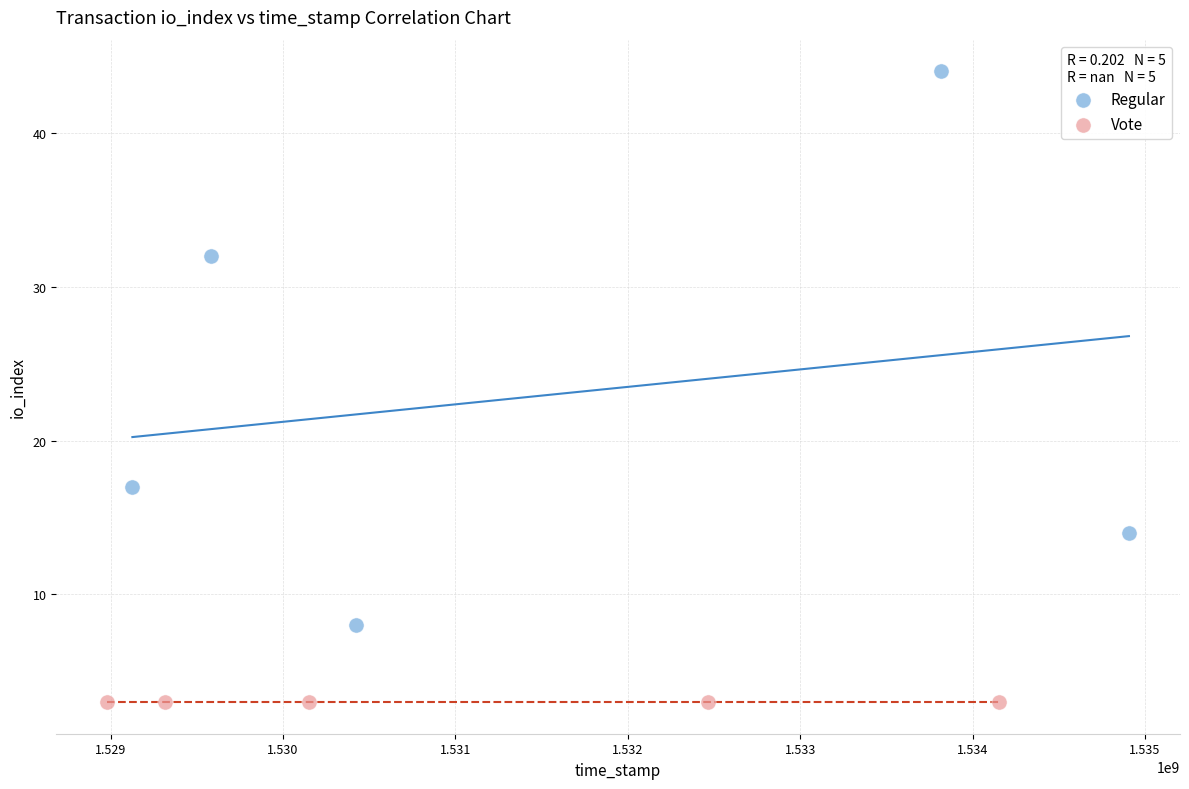

Which series reaches the minimum Y coordinate?

Vote